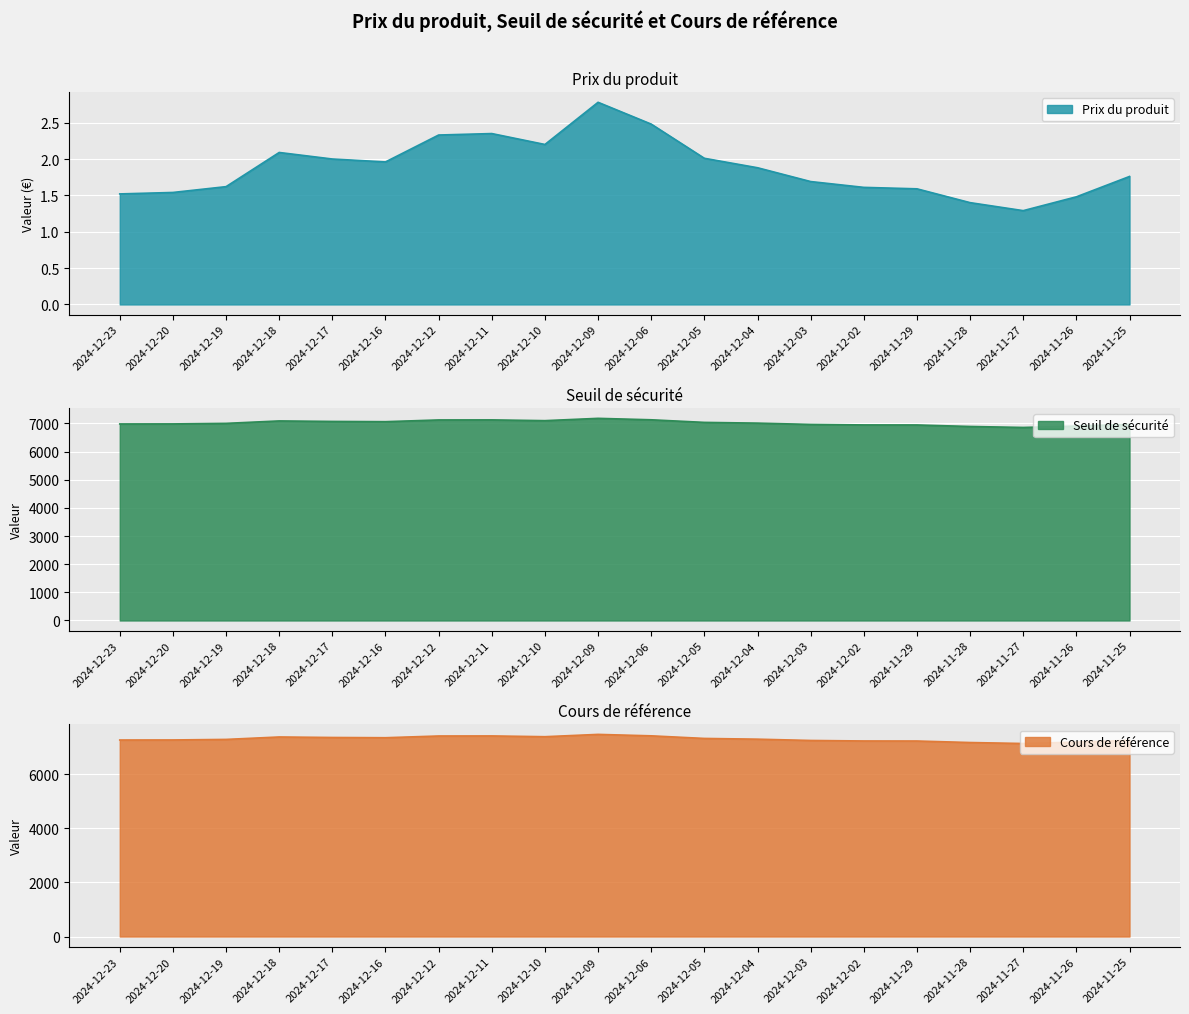

Where does the Cours de référence series first go above 7303?

2024-12-18